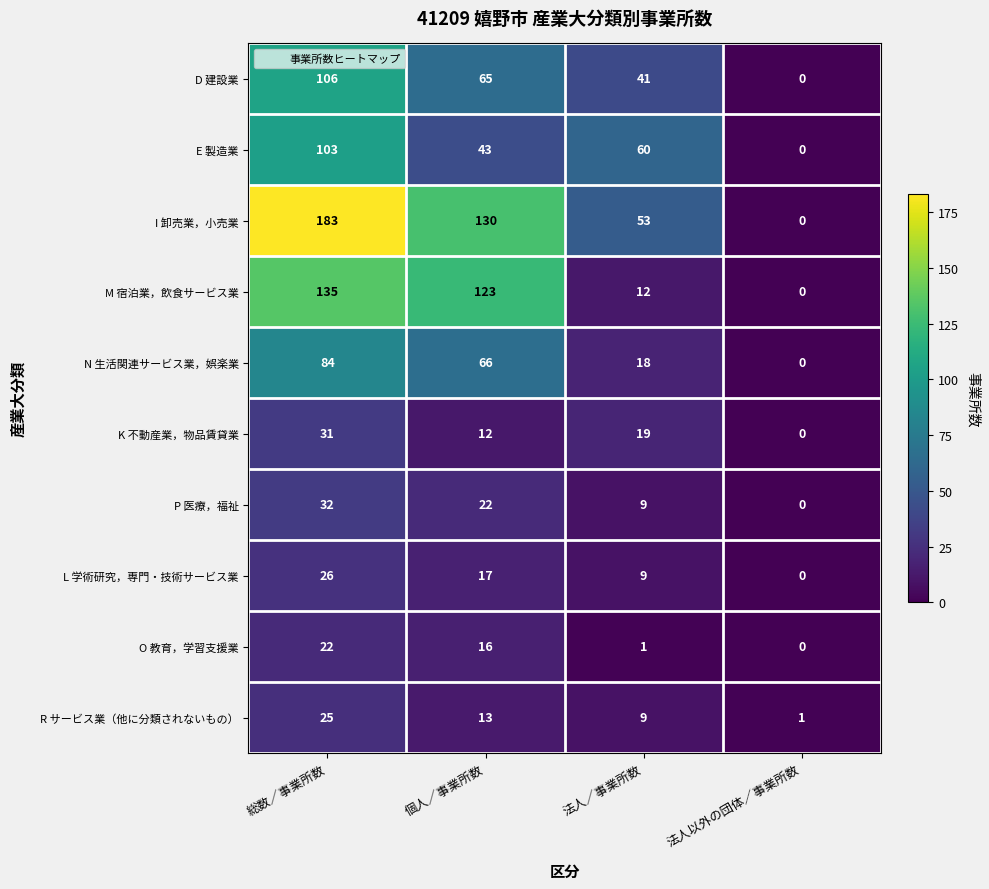

How many positive values does the M 宿泊業，飲食サービス業 series have?

3